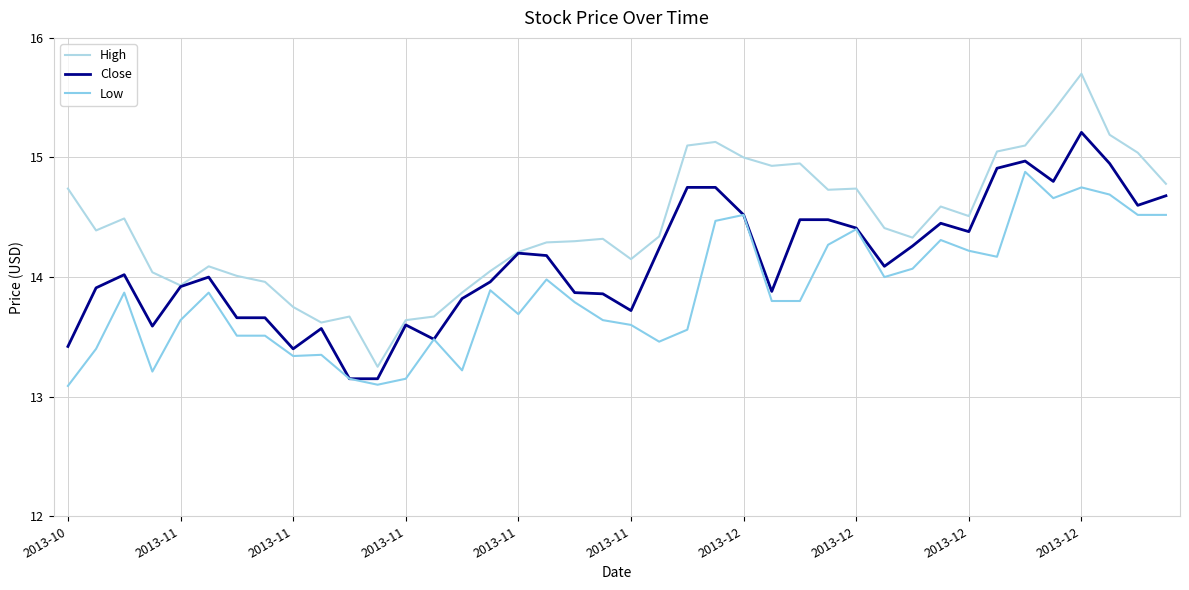

What is the label of the 38th point from the left?

37